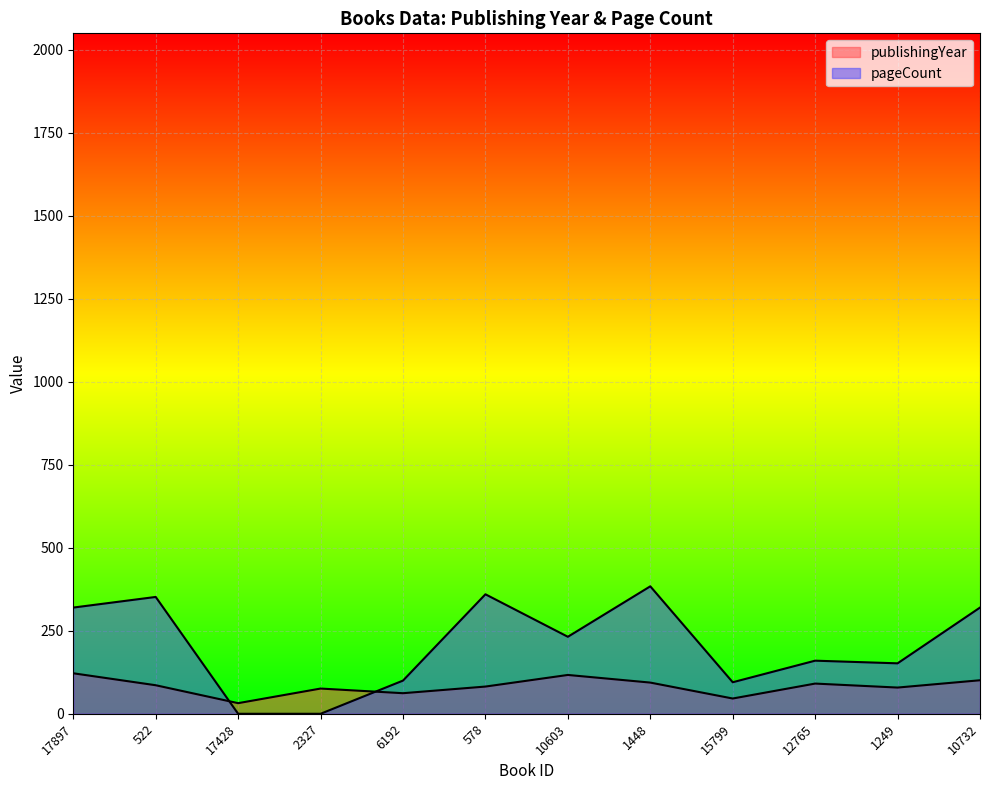

List the series in order of their peak value, highest first.

pageCount, publishingYear